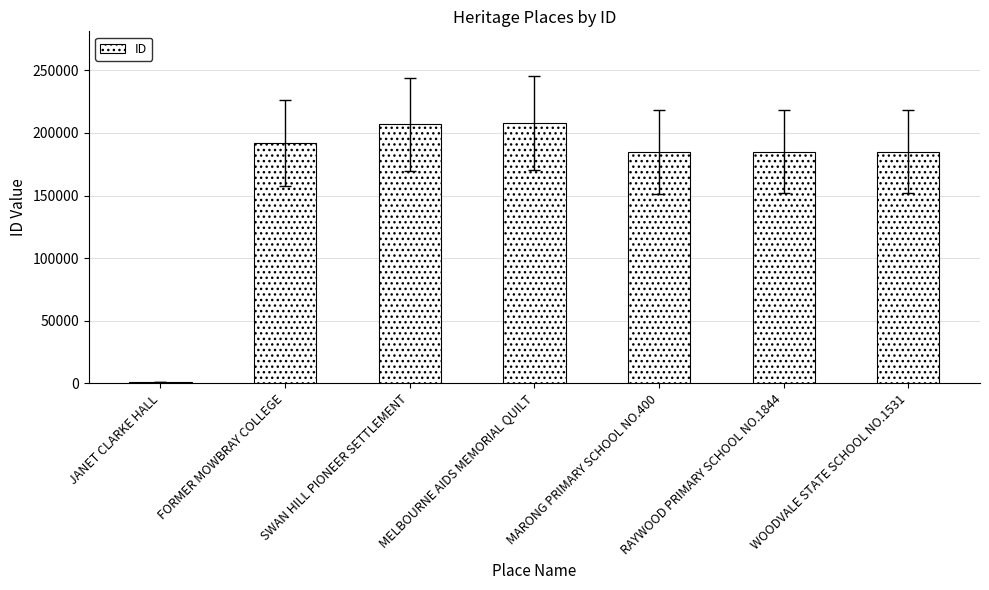

Count the number of data series in this chart.

1